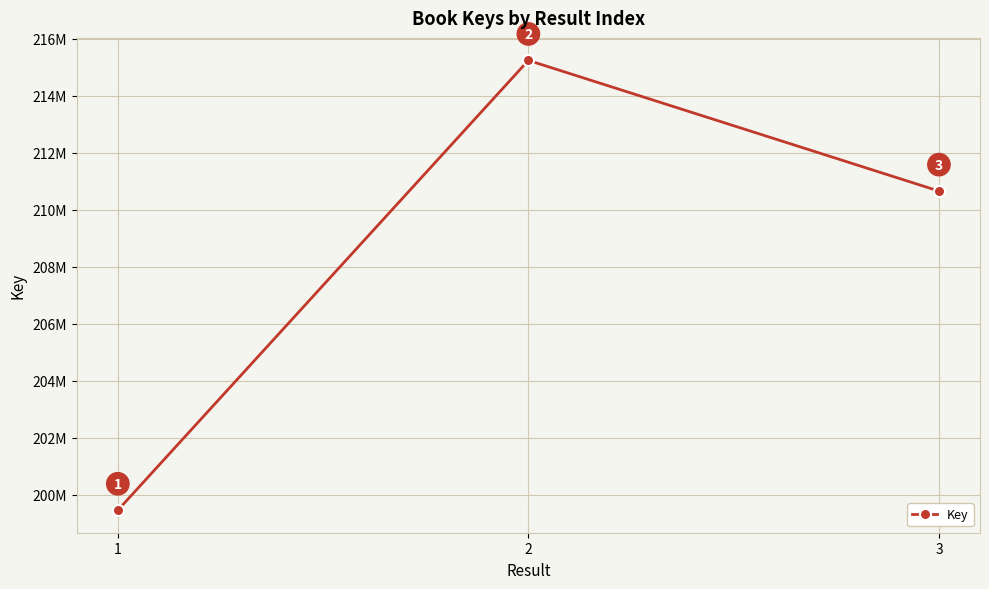

Is this an area chart (filled region under the line)?

No